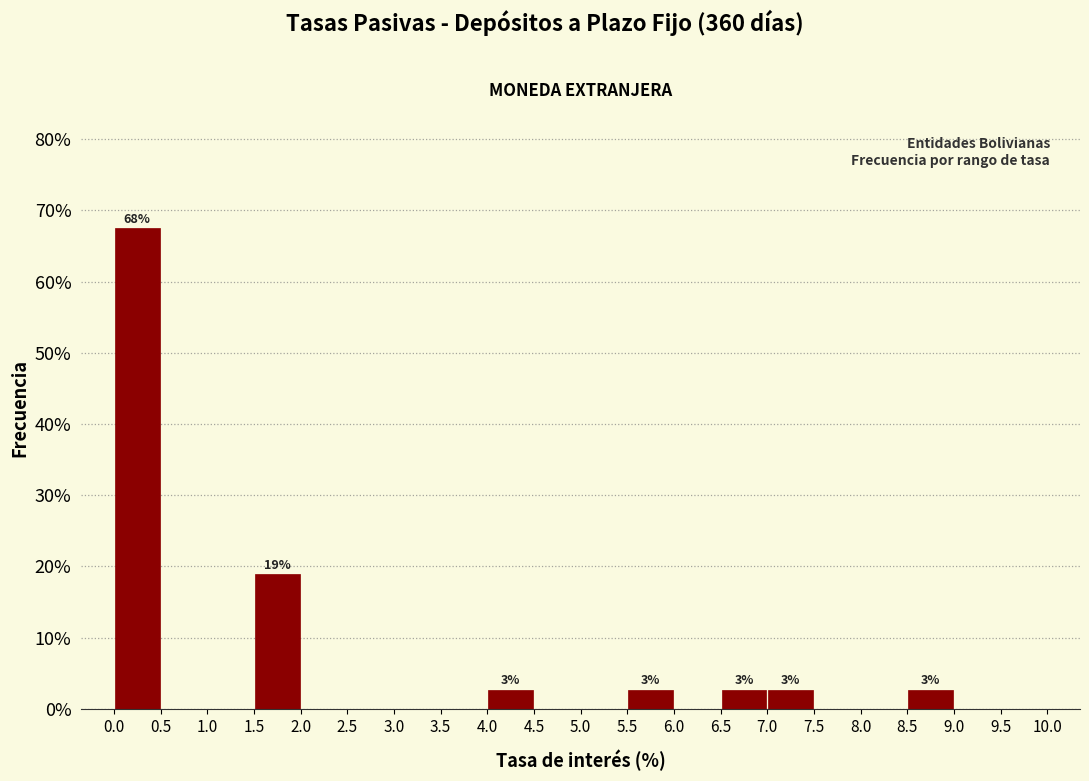

Which range on the x-axis has the tallest bar?

0.0 to 0.5